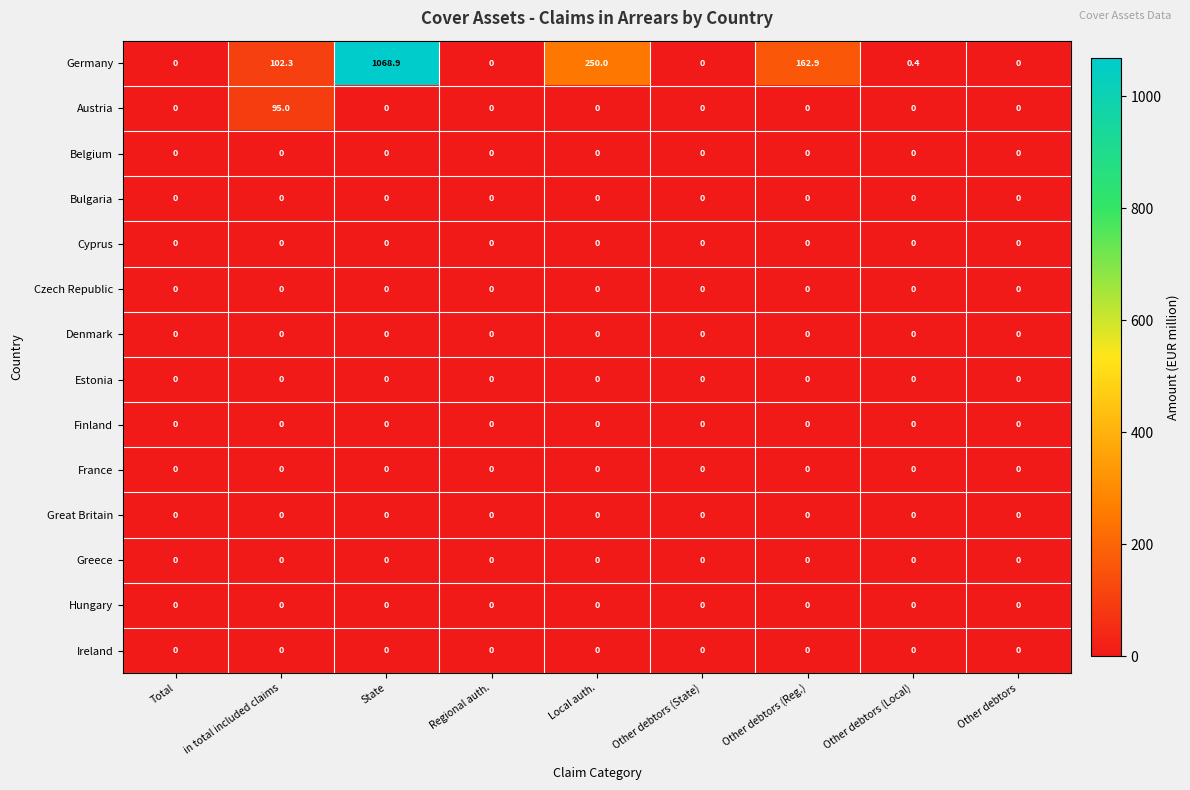

Which series has the largest total across all categories?

Germany